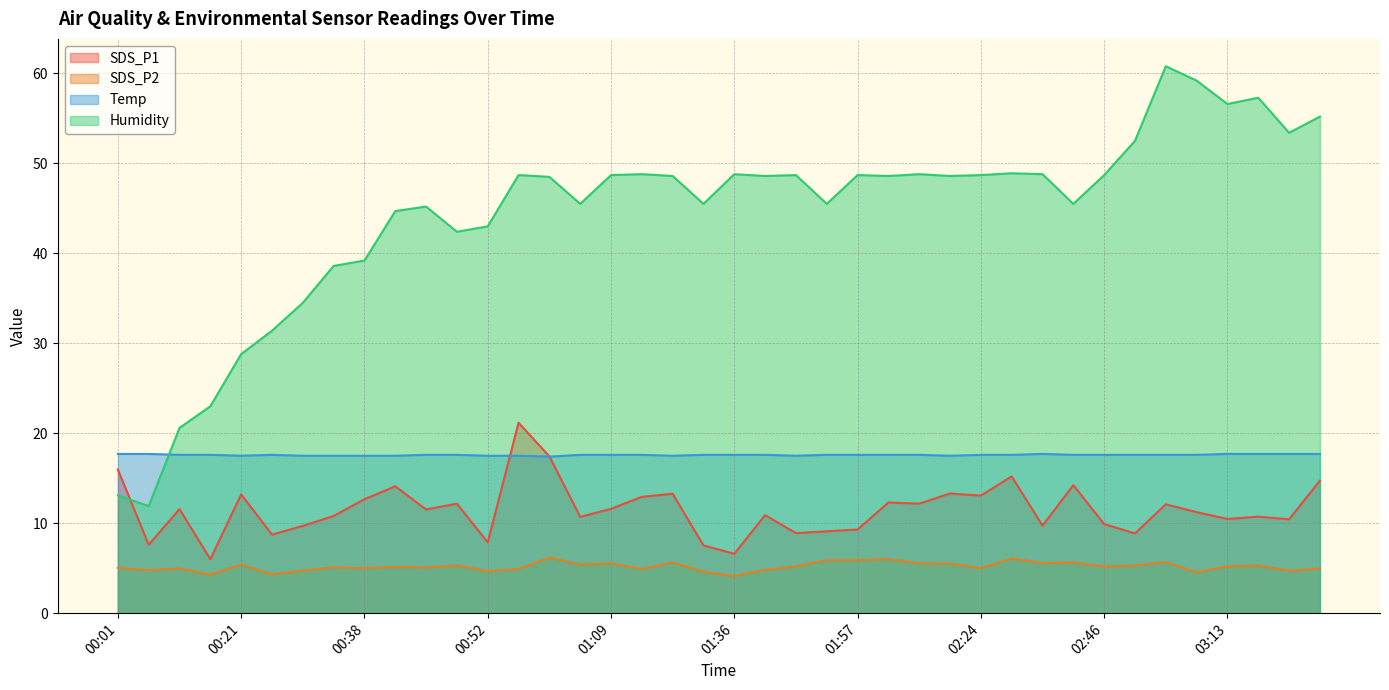

Reading left to right, extract all data points from this chart.

SDS_P1: 00:01=16.0	00:07=7.6	00:12=11.6	00:15=6.0	00:21=13.2	00:27=8.7	00:32=9.7	00:35=10.8	00:38=12.7	00:41=14.1	00:46=11.5	00:49=12.2	00:52=7.9	00:58=21.2	01:00=17.4	01:06=10.7	01:09=11.6	01:11=12.9	01:20=13.3	01:26=7.5	01:36=6.6	01:39=10.9	01:41=8.9	01:51=9.1	01:57=9.3	02:06=12.3	02:12=12.2	02:18=13.3	02:24=13.1	02:27=15.2	02:33=9.7	02:39=14.2	02:46=9.9	02:58=8.9	03:04=12.1	03:07=11.2	03:13=10.5	03:16=10.7	03:22=10.4	03:25=14.7
SDS_P2: 00:01=5.0	00:07=4.8	00:12=5.0	00:15=4.3	00:21=5.4	00:27=4.3	00:32=4.7	00:35=5.1	00:38=5.0	00:41=5.1	00:46=5.1	00:49=5.3	00:52=4.7	00:58=4.9	01:00=6.2	01:06=5.4	01:09=5.5	01:11=4.9	01:20=5.6	01:26=4.6	01:36=4.1	01:39=4.8	01:41=5.2	01:51=5.9	01:57=5.9	02:06=6.0	02:12=5.5	02:18=5.5	02:24=5.0	02:27=6.1	02:33=5.6	02:39=5.6	02:46=5.2	02:58=5.3	03:04=5.7	03:07=4.5	03:13=5.2	03:16=5.3	03:22=4.7	03:25=5.0
Temp: 00:01=17.7	00:07=17.7	00:12=17.6	00:15=17.6	00:21=17.5	00:27=17.6	00:32=17.5	00:35=17.5	00:38=17.5	00:41=17.5	00:46=17.6	00:49=17.6	00:52=17.5	00:58=17.5	01:00=17.4	01:06=17.6	01:09=17.6	01:11=17.6	01:20=17.5	01:26=17.6	01:36=17.6	01:39=17.6	01:41=17.5	01:51=17.6	01:57=17.6	02:06=17.6	02:12=17.6	02:18=17.5	02:24=17.6	02:27=17.6	02:33=17.7	02:39=17.6	02:46=17.6	02:58=17.6	03:04=17.6	03:07=17.6	03:13=17.7	03:16=17.7	03:22=17.7	03:25=17.7
Humidity: 00:01=13.1	00:07=11.9	00:12=20.6	00:15=23.0	00:21=28.8	00:27=31.4	00:32=34.5	00:35=38.6	00:38=39.2	00:41=44.7	00:46=45.2	00:49=42.4	00:52=43.0	00:58=48.7	01:00=48.5	01:06=45.5	01:09=48.7	01:11=48.8	01:20=48.6	01:26=45.5	01:36=48.8	01:39=48.6	01:41=48.7	01:51=45.5	01:57=48.7	02:06=48.6	02:12=48.8	02:18=48.6	02:24=48.7	02:27=48.9	02:33=48.8	02:39=45.5	02:46=48.7	02:58=52.5	03:04=60.8	03:07=59.2	03:13=56.6	03:16=57.3	03:22=53.4	03:25=55.2